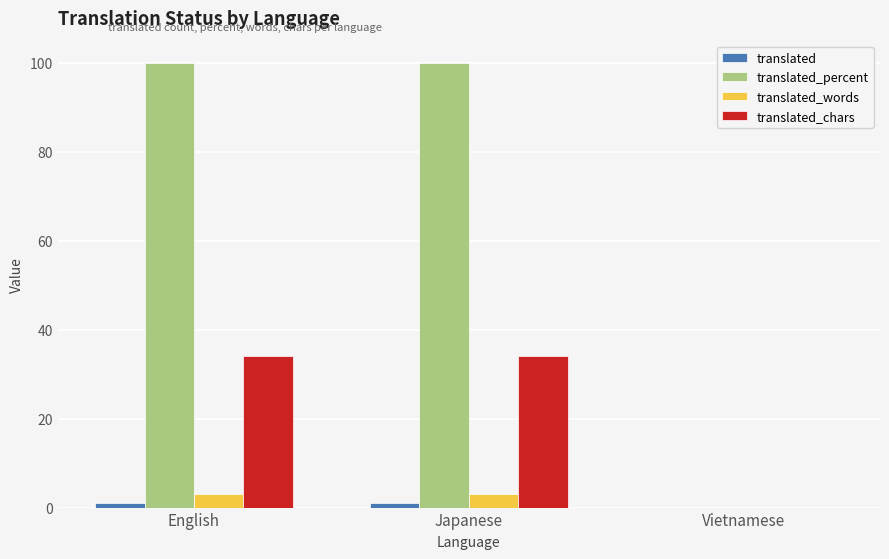

What is the greatest value displayed?

100